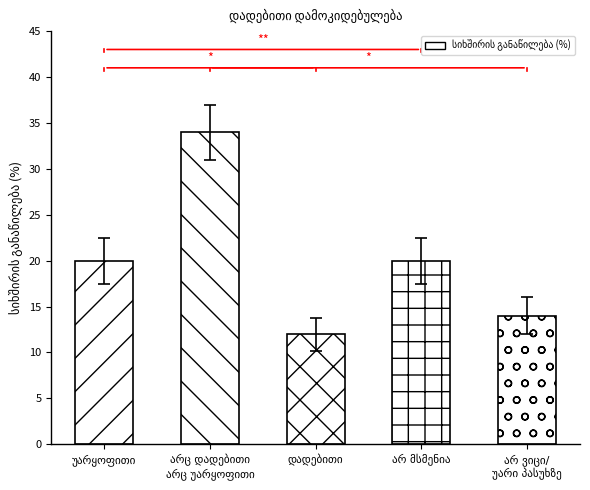

The value at არც დადებითი
არც უარყოფითი is 7. True or false?

False